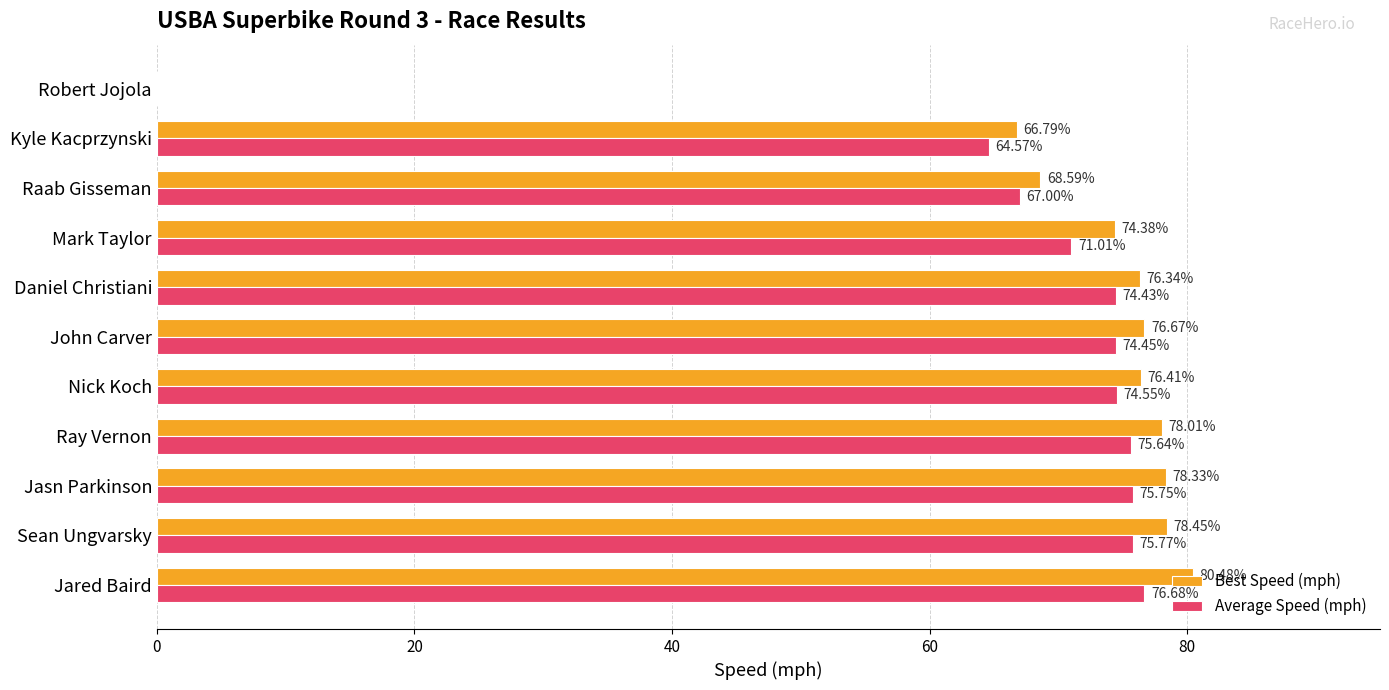

How many values in the Best Speed (mph) series exceed 76?

7